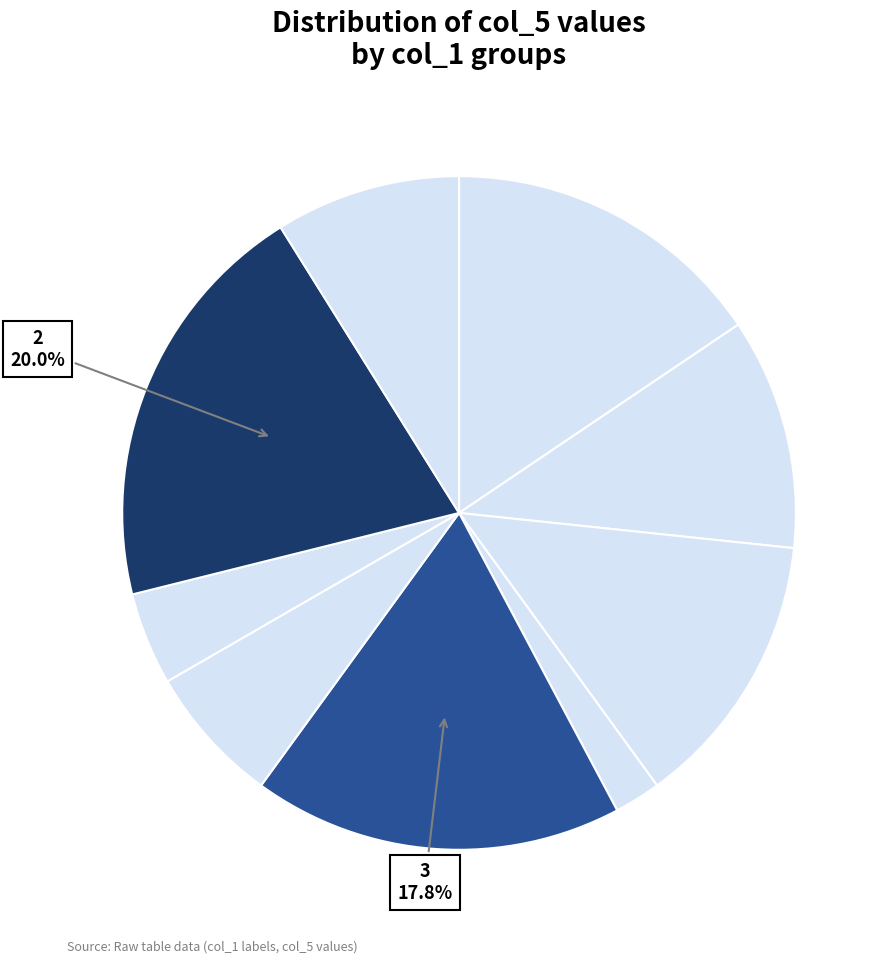

How many slices are in this pie chart?

9